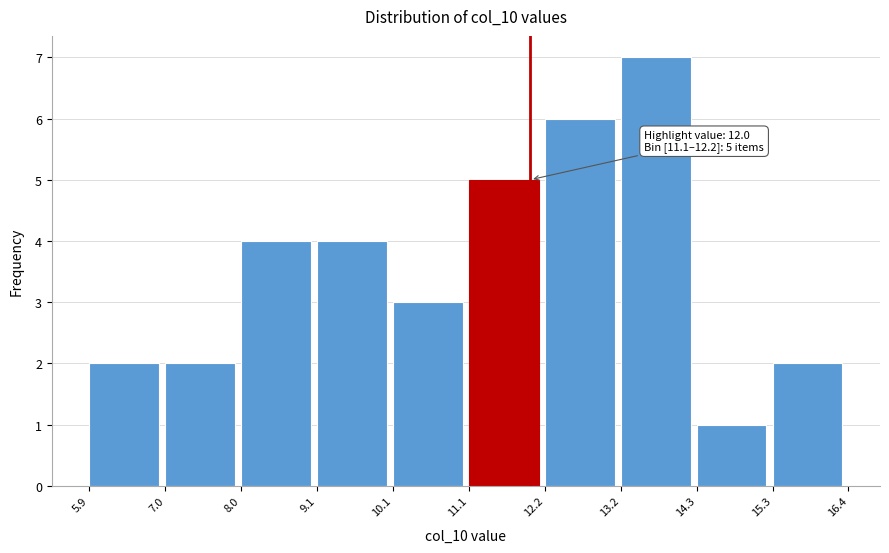

Over which range of the x-axis is the bar tallest?

13.2 to 14.3